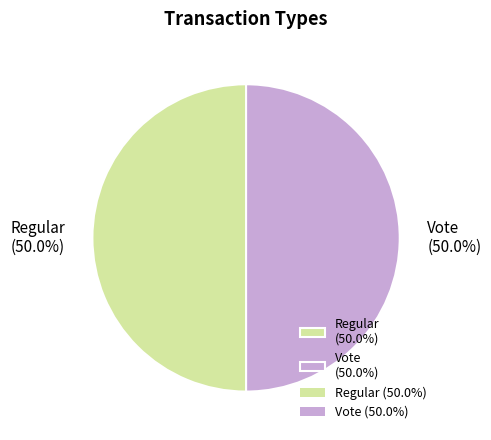

Approximately how many times larger is the value at Vote (50.0%) compared to Regular (50.0%)?

1.0